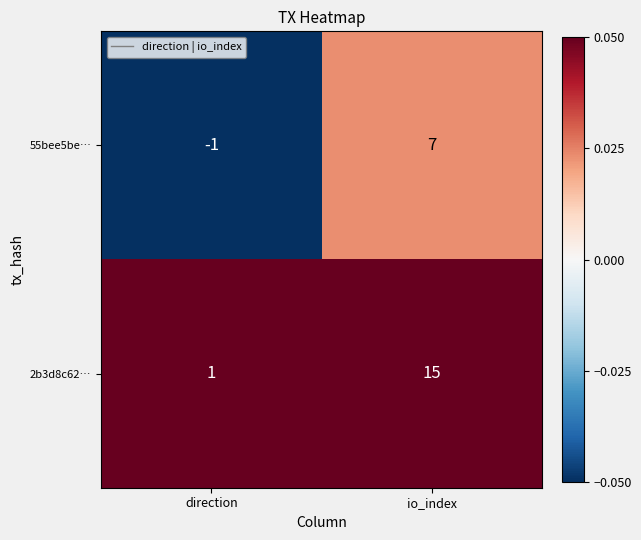

Reading left to right, transcribe all the data shown in this chart.

55bee5be…: -1	7
2b3d8c62…: 1	15